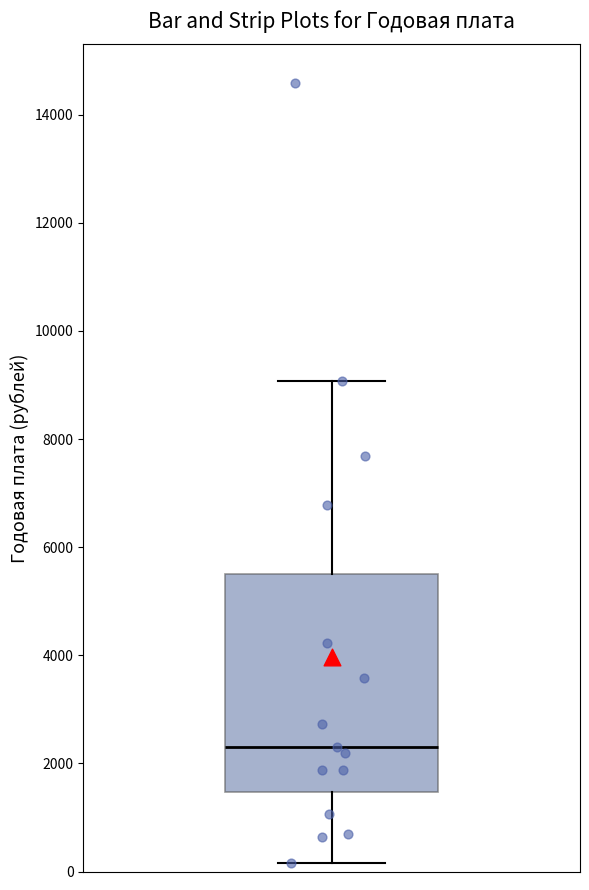

Where does the upper whisker of the box end on the y-axis? The values are not printed on the chart, so give them approximately, as read against the axis.

9000